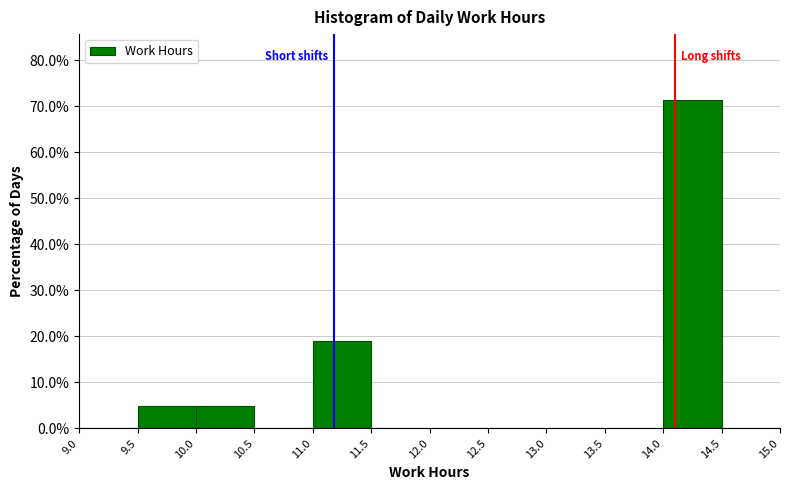

What is the height of the bar covering 11.0 to 11.5 on the x-axis? The values are not printed on the chart, so give them approximately, as read against the axis.

19